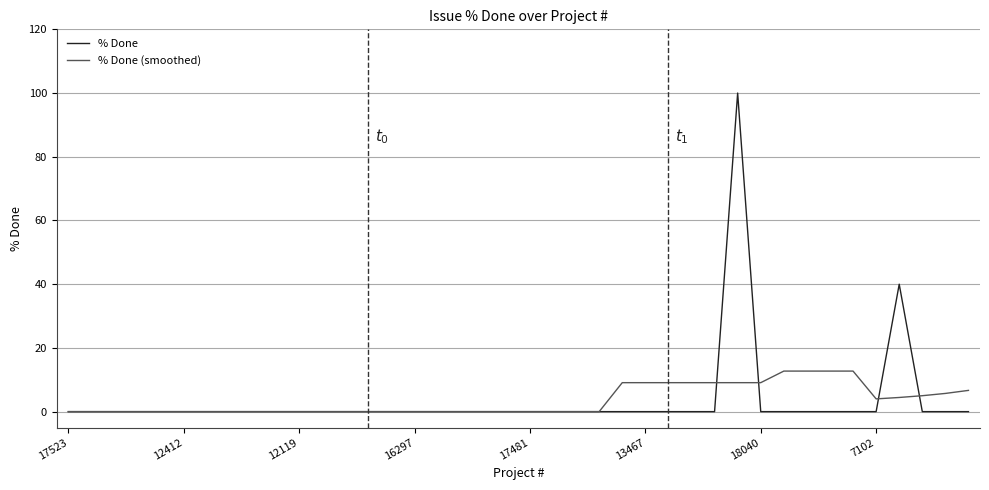

What is the maximum value shown in the chart?

100.0